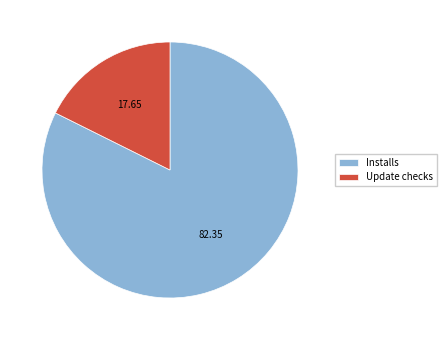

Which slice represents more than half of the pie?

Installs